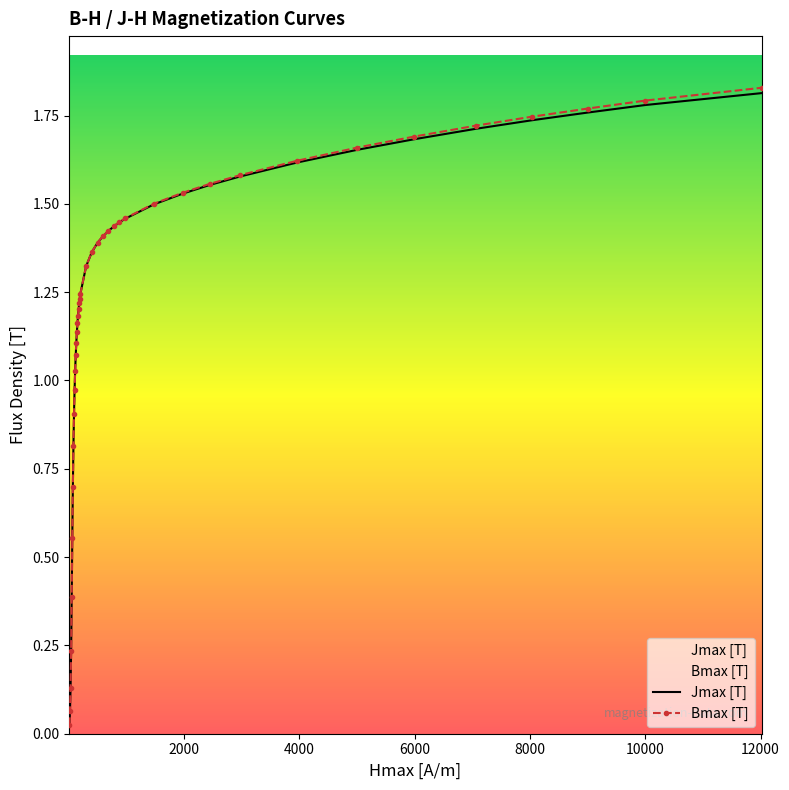

Where does the Jmax [T] series first go above 1?

109.846243351064